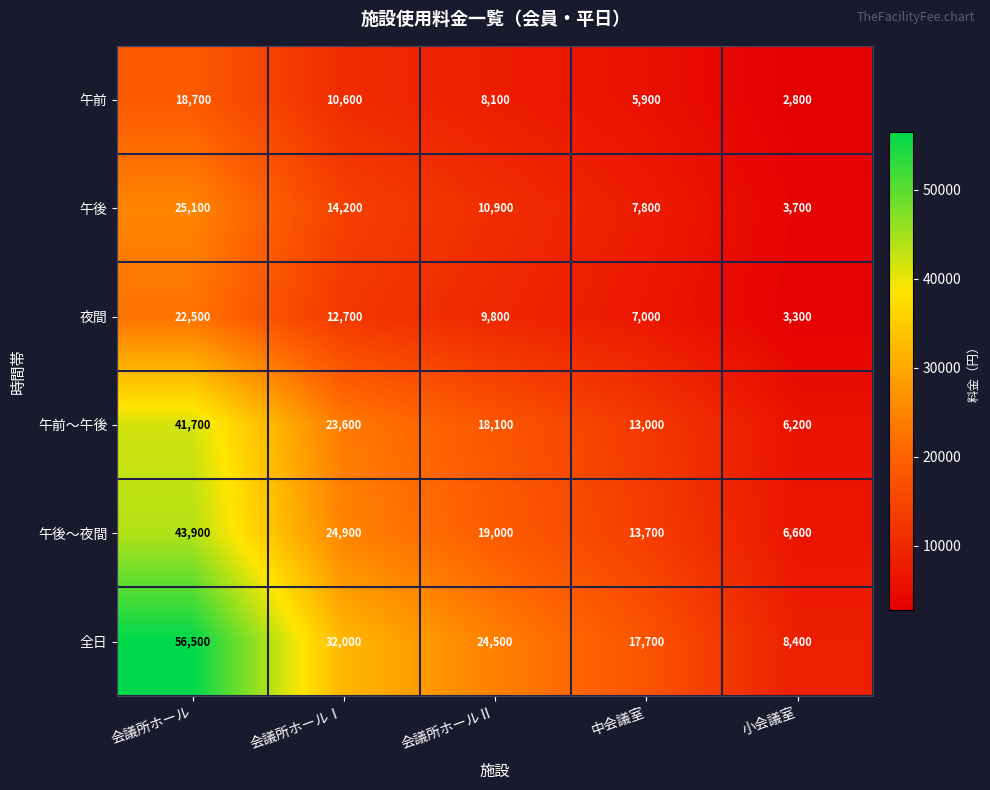

Which series changed the most between 会議所ホール and 中会議室?

全日